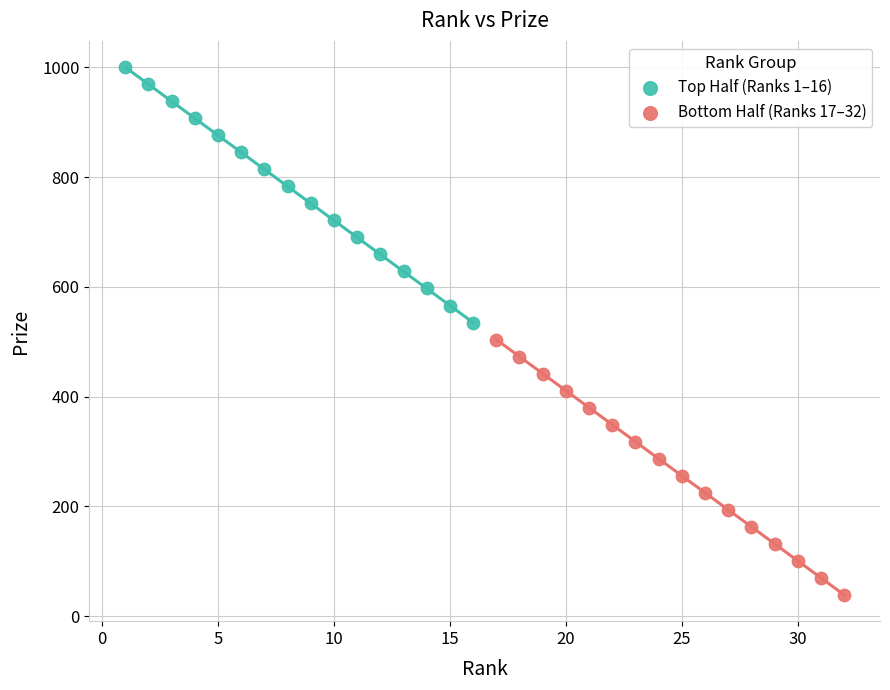

Which series reaches the maximum Y coordinate?

Top Half (Ranks 1–16)